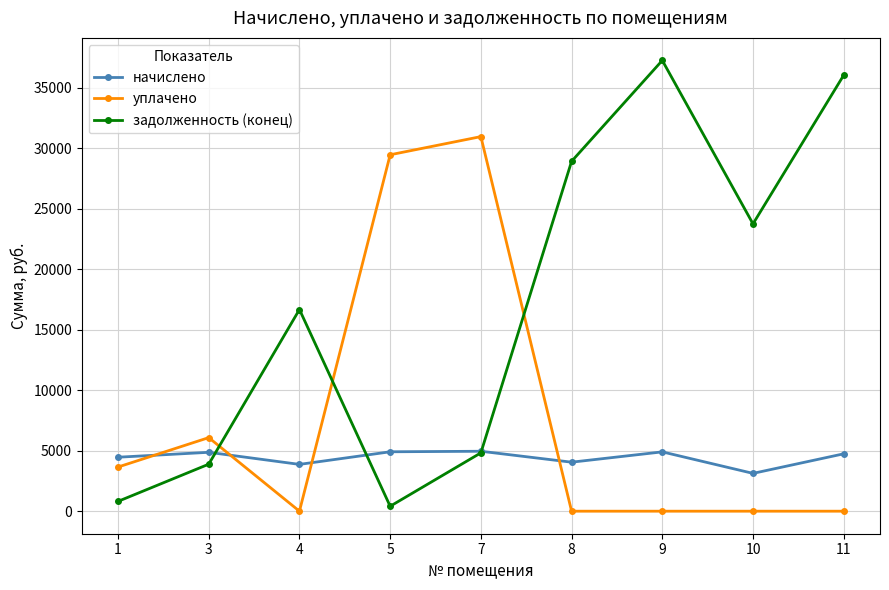

What is the total value across all series at 3?

14830.1